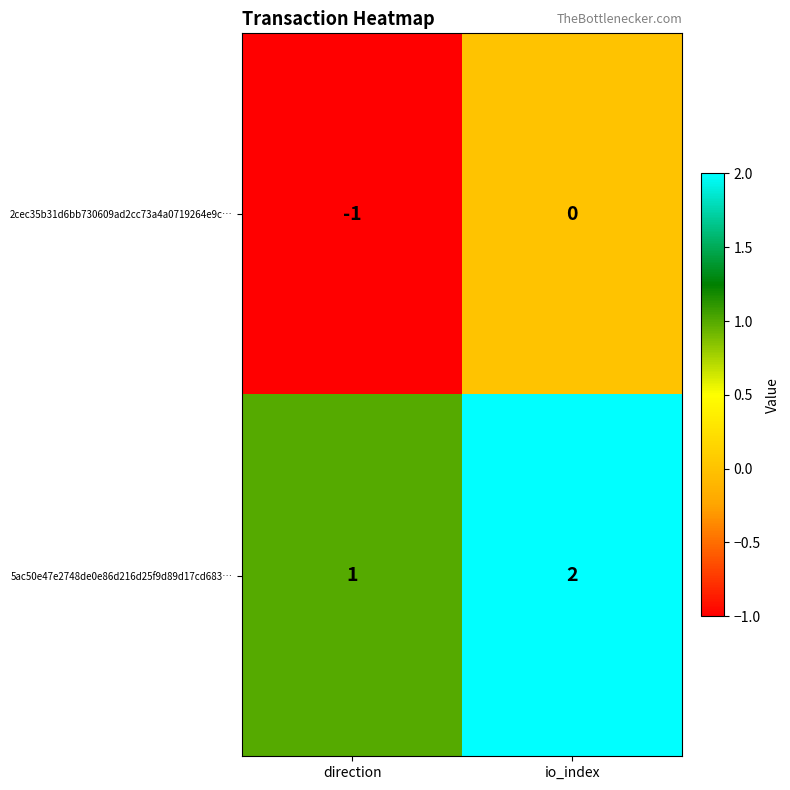

What is the sum of the 5ac50e47e2748de0e86d216d25f9d89d17cd683… values at io_index and direction?

3